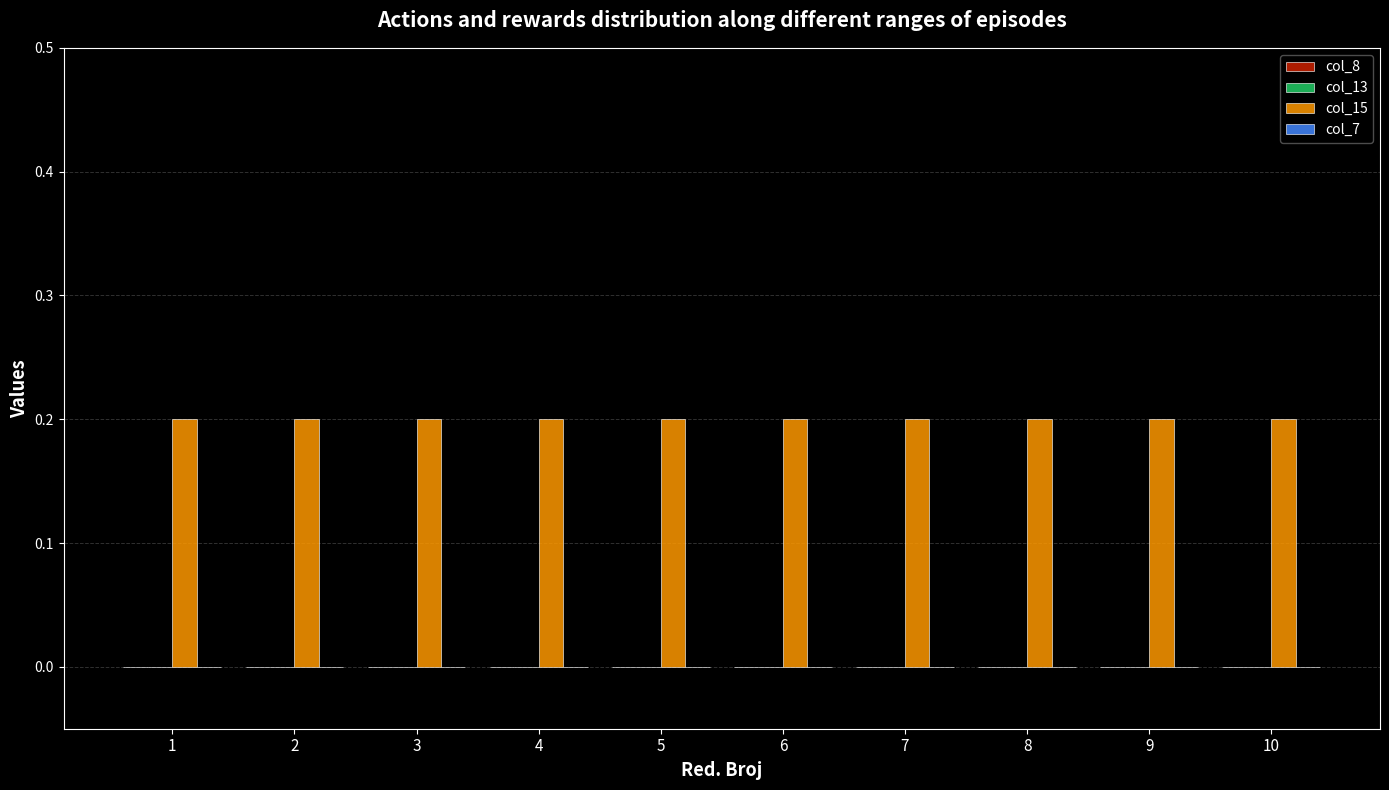

List the labels in order of col_13 value, smallest first.

1, 2, 3, 4, 5, 6, 7, 8, 9, 10